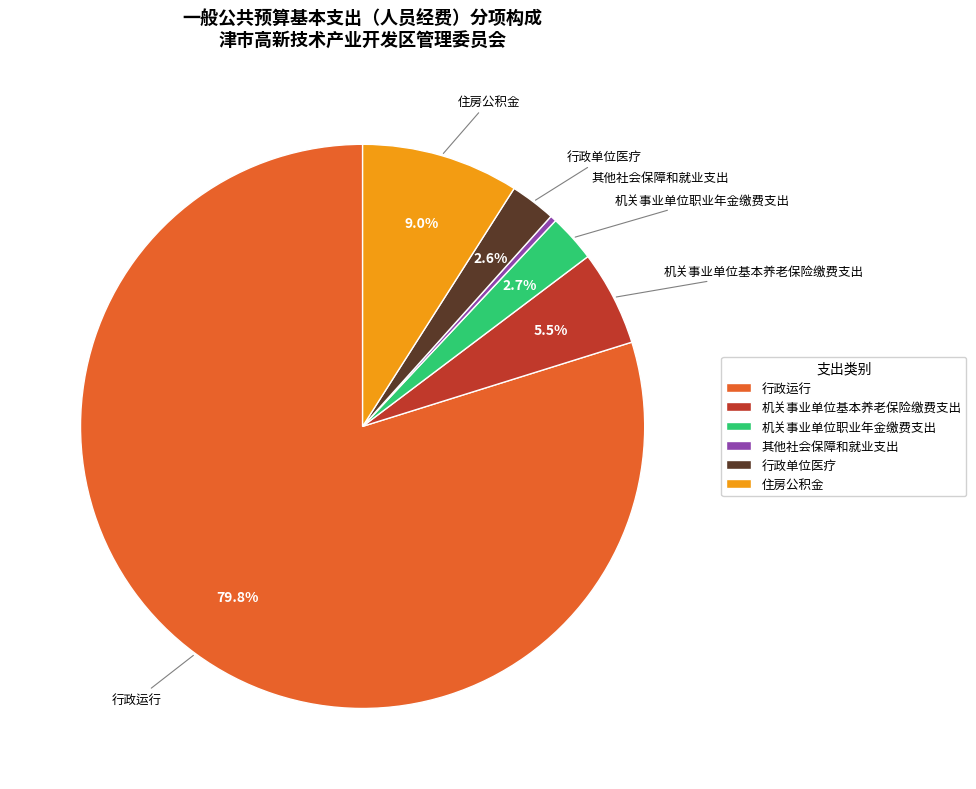

Do 行政运行 and 住房公积金 together represent more than half of the pie?

Yes